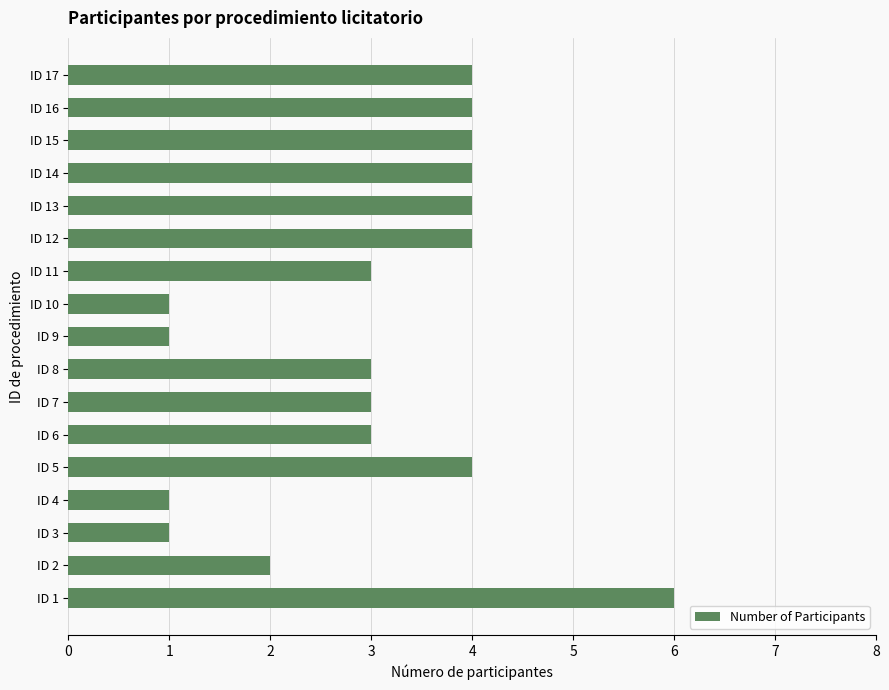

Reading bottom to top, list all the values displayed in this chart.

6	2	1	1	4	3	3	3	1	1	3	4	4	4	4	4	4